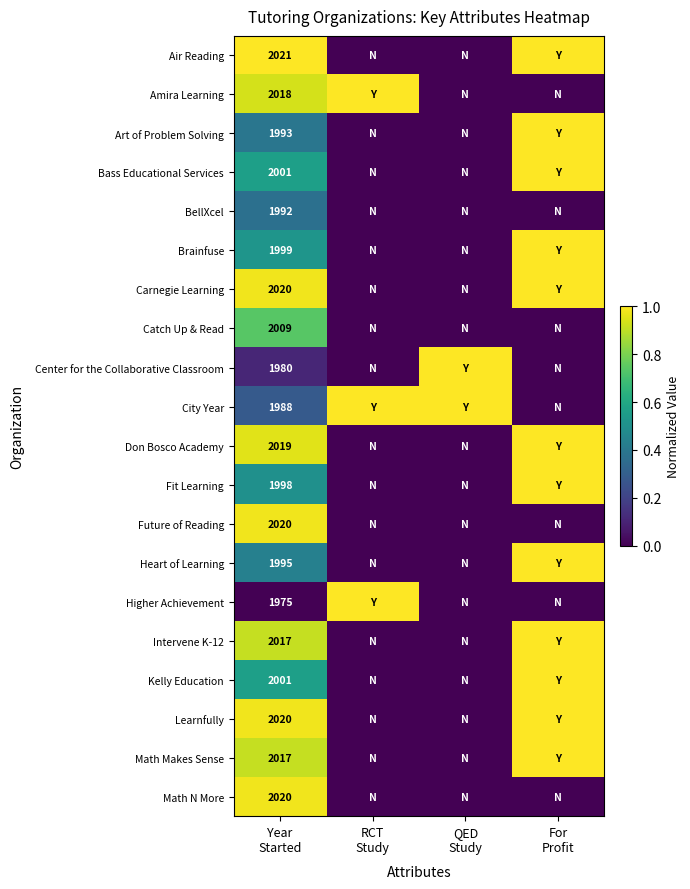

Is it true that Air Reading equals 0.5 at Year Started?

False